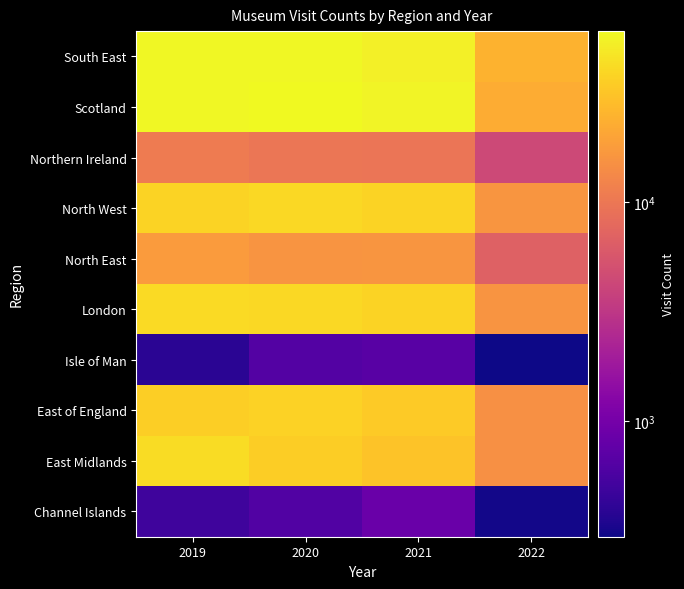

What is the sum of the North West values at 2019 and 2021?

76011